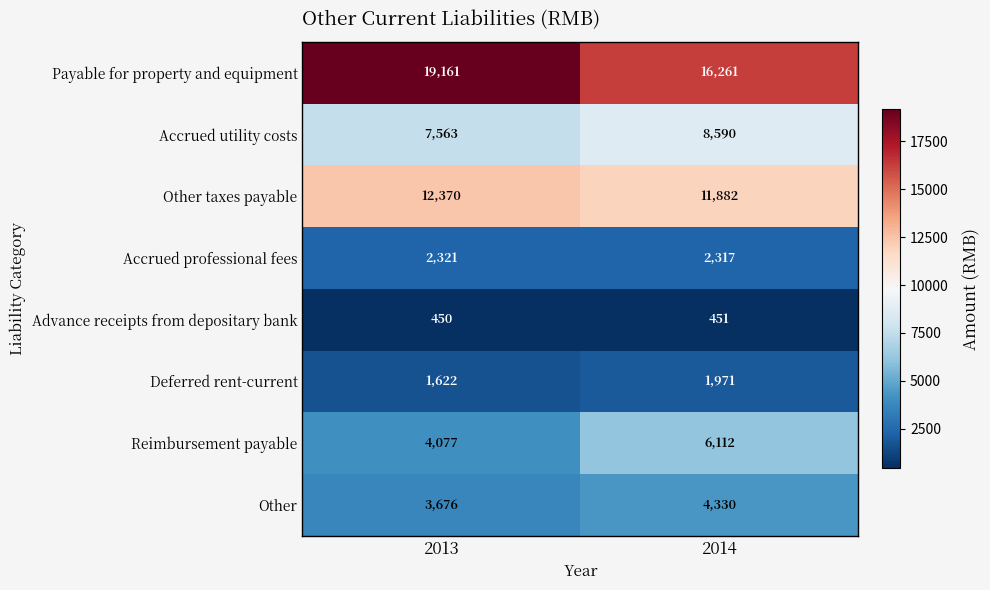

At which category is the sum across all series the highest?

2014